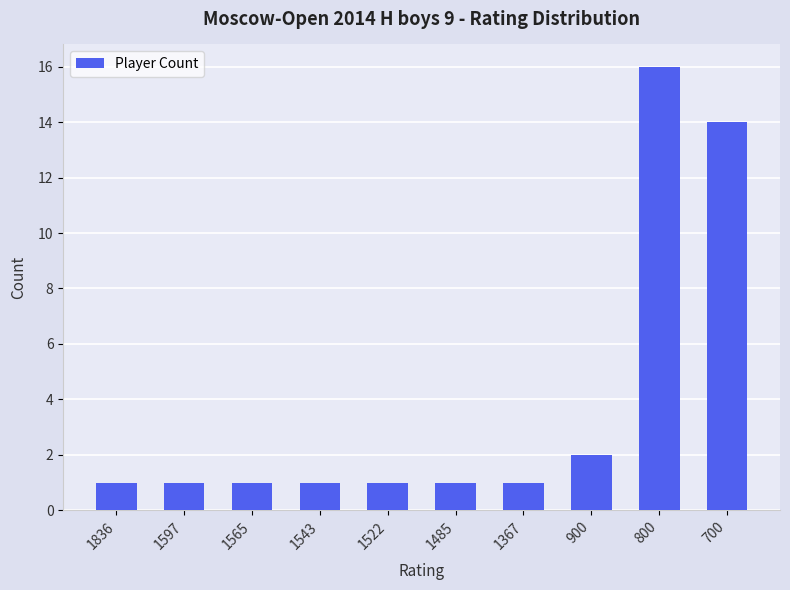

What is the minimum value shown in the chart?

1